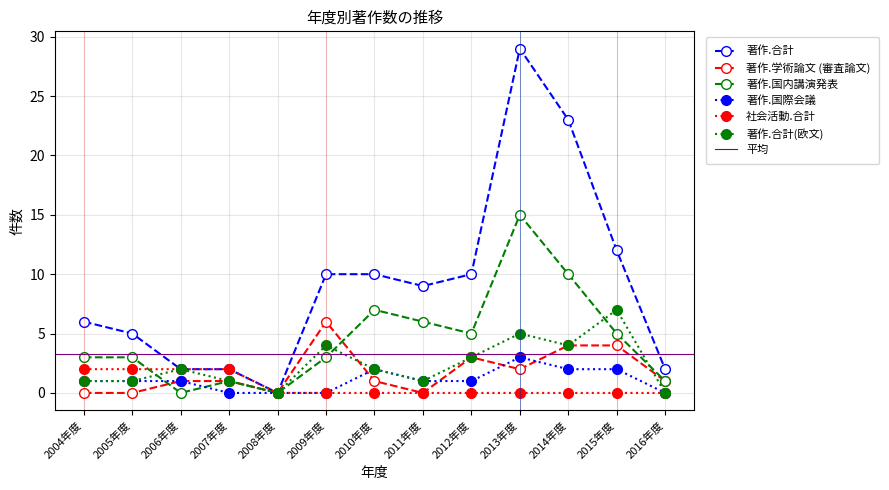

True or false: 著作.国内講演発表 and 著作.合計 intersect in this chart.

False